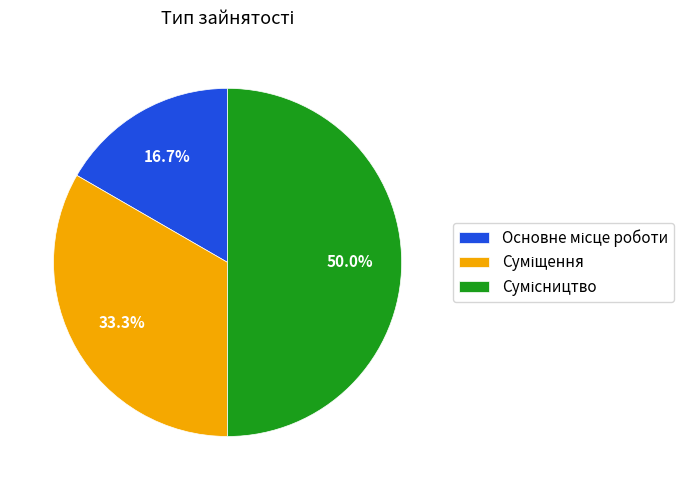

Count the number of slices in the pie.

3